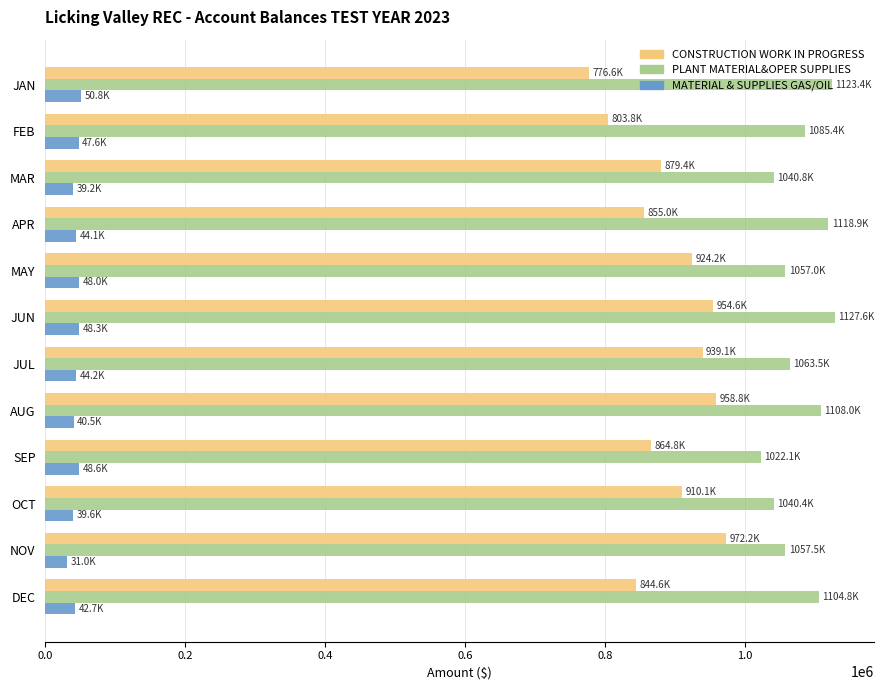

List the series in order of their overall mean, lowest first.

MATERIAL & SUPPLIES GAS/OIL, CONSTRUCTION WORK IN PROGRESS, PLANT MATERIAL&OPER SUPPLIES